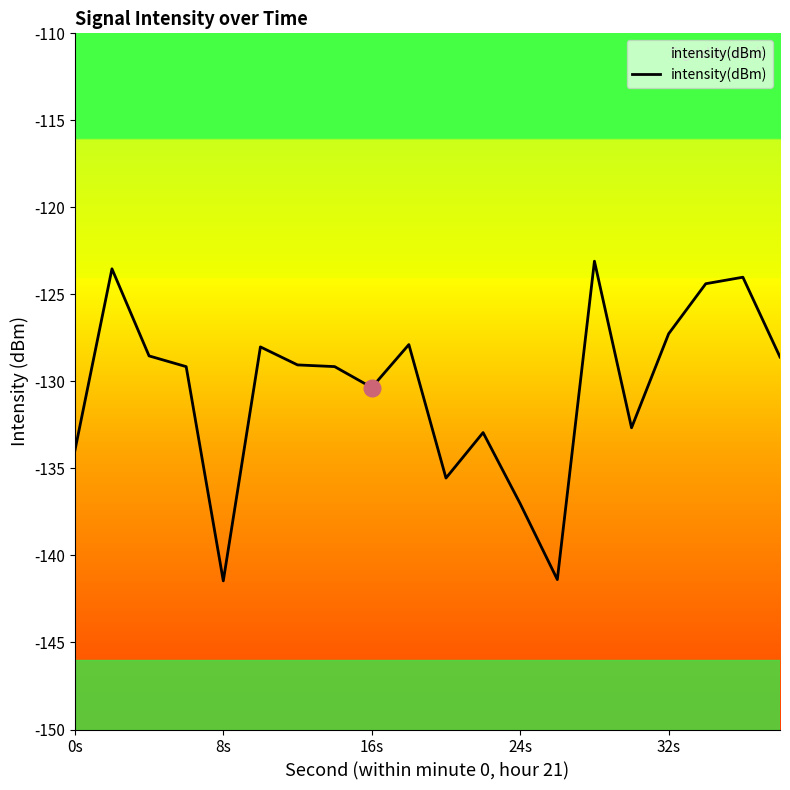

How many interior local valleys (lower than both neighbors) does the data have?

5